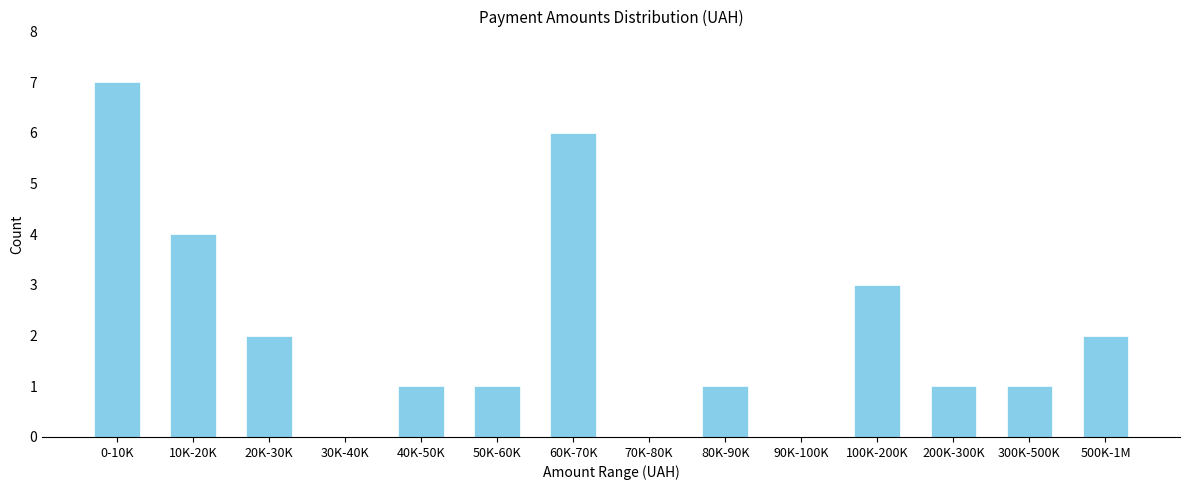

Reading right to left, list all the values displayed in this chart.

500K-1M=2	300K-500K=1	200K-300K=1	100K-200K=3	90K-100K=0	80K-90K=1	70K-80K=0	60K-70K=6	50K-60K=1	40K-50K=1	30K-40K=0	20K-30K=2	10K-20K=4	0-10K=7